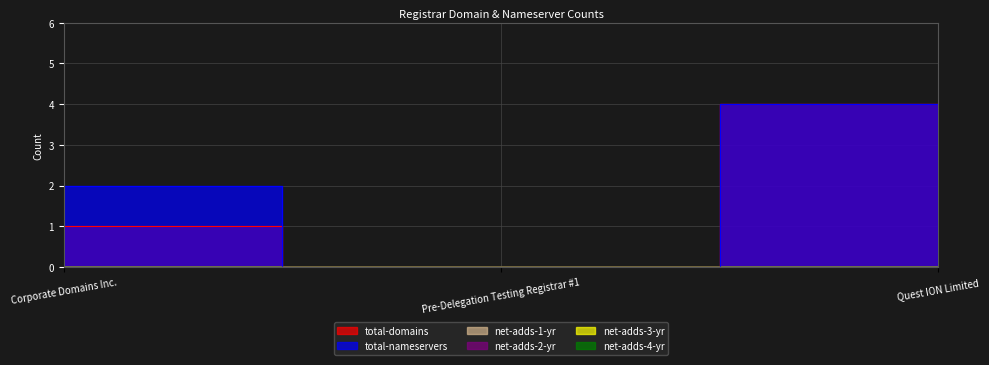

What is the spread (max minus min) of values at Corporate Domains Inc.?

2